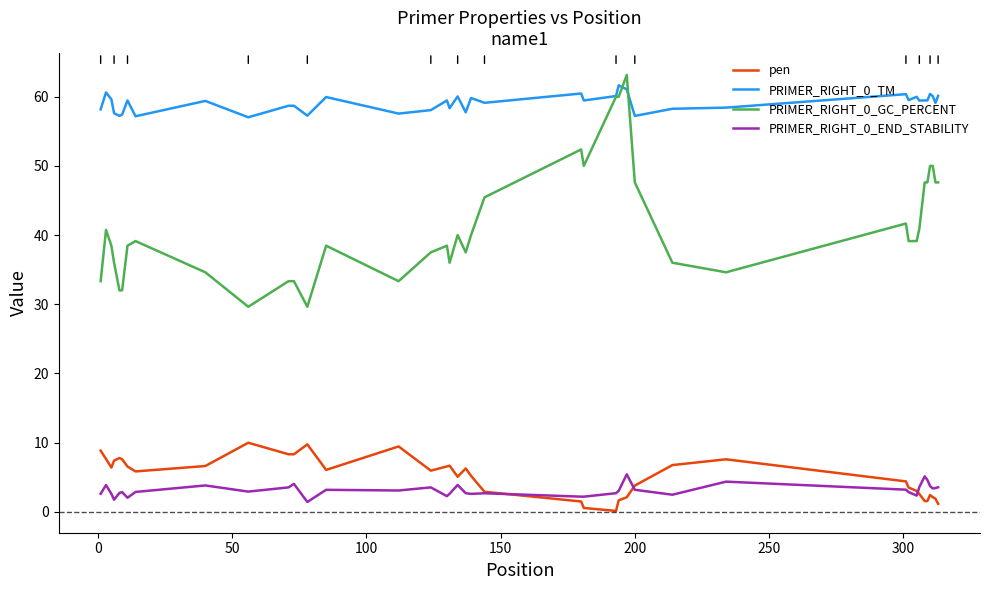

Which series has the largest total across all categories?

PRIMER_RIGHT_0_TM